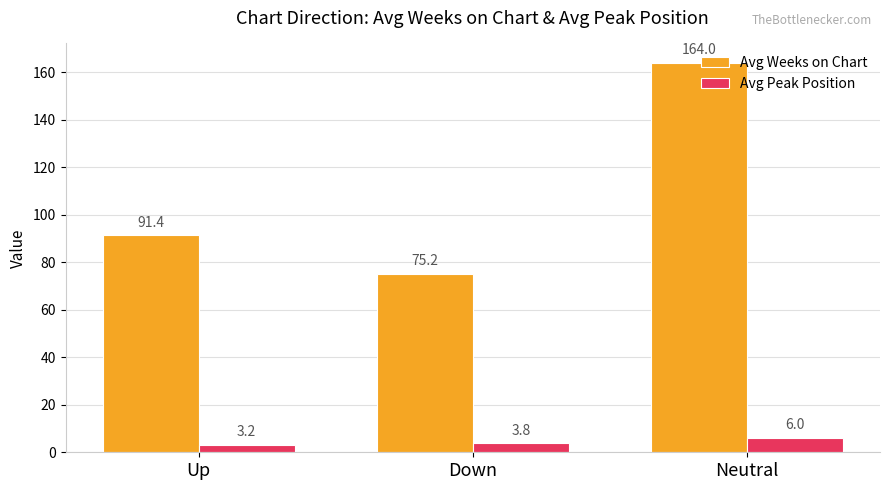

What is the sum of all Avg Weeks on Chart values?

330.6